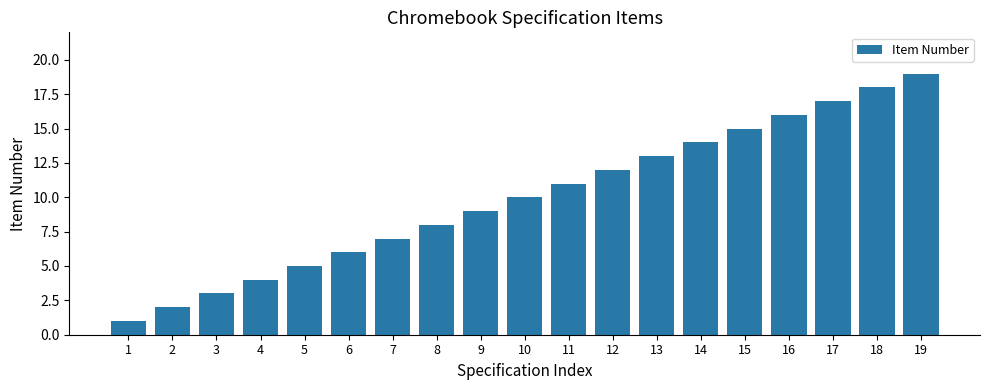

What is the average value?

10